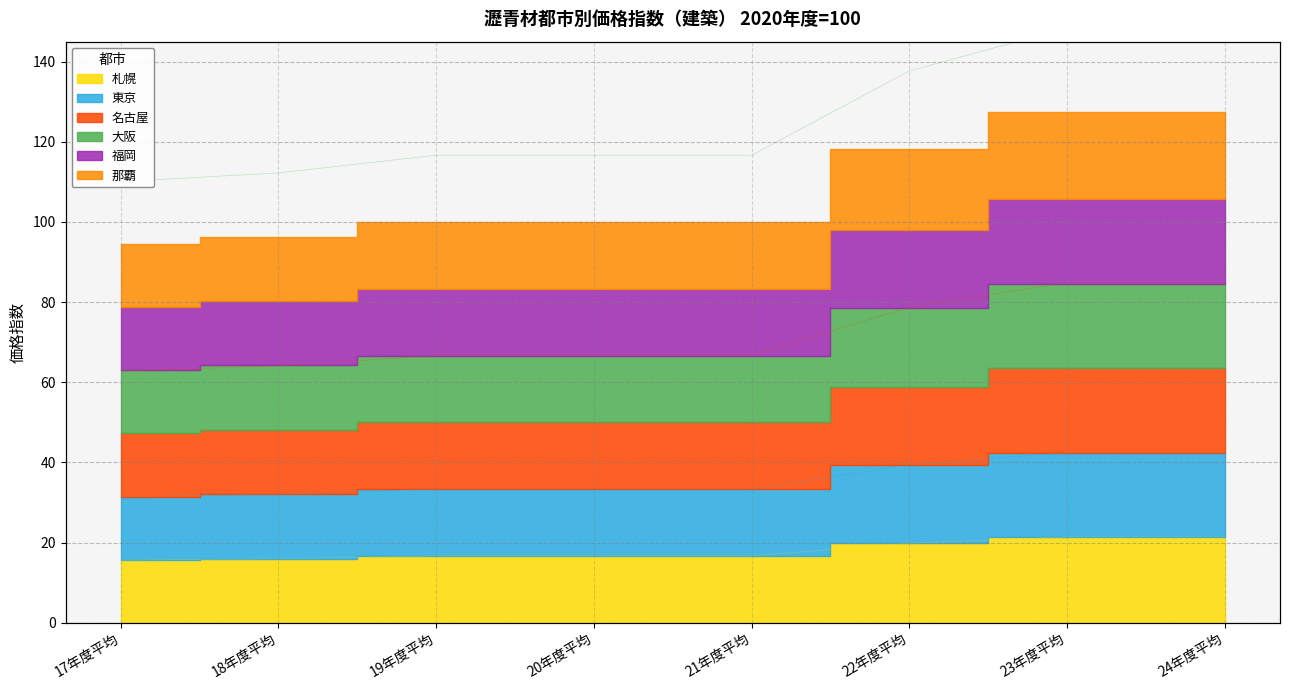

How many lines are shown in the chart?

6